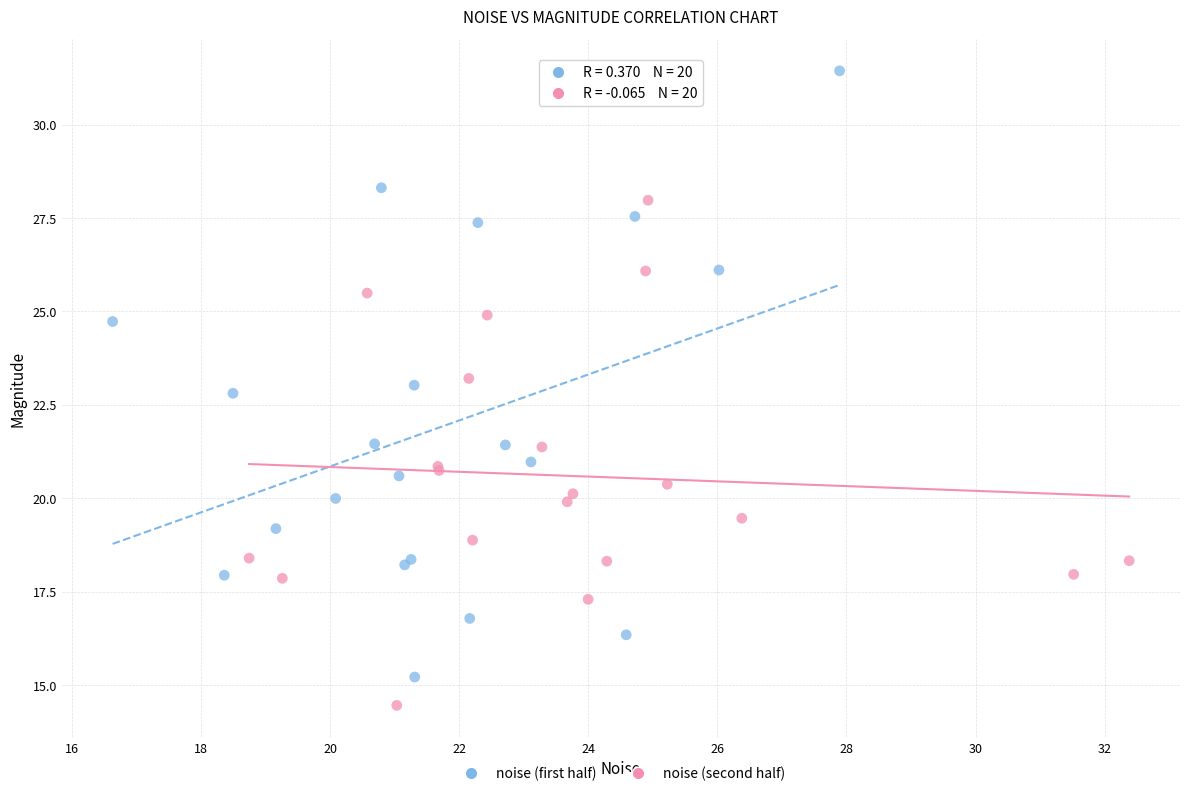

Which series has the widest spread of Y values?

noise (first half)